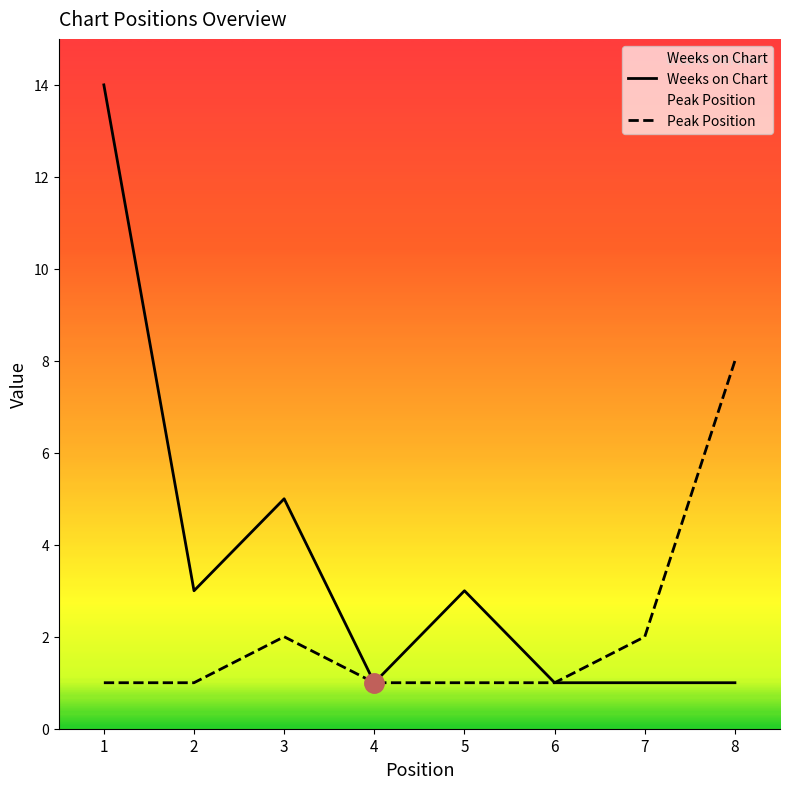

The Weeks on Chart series shows 7 at 3. True or false?

False